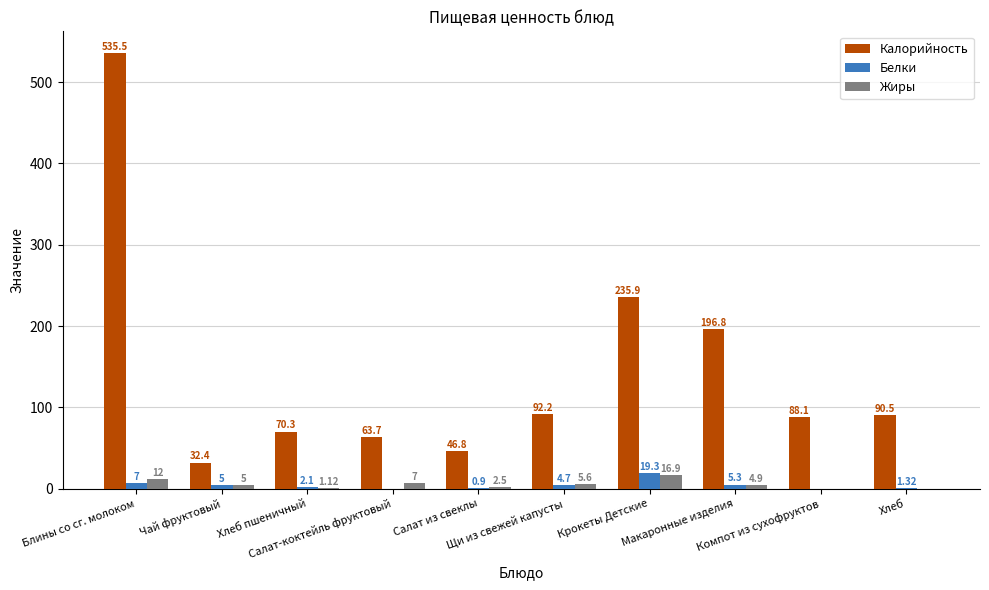

Are the bars grouped side by side (vs. stacked)?

Yes